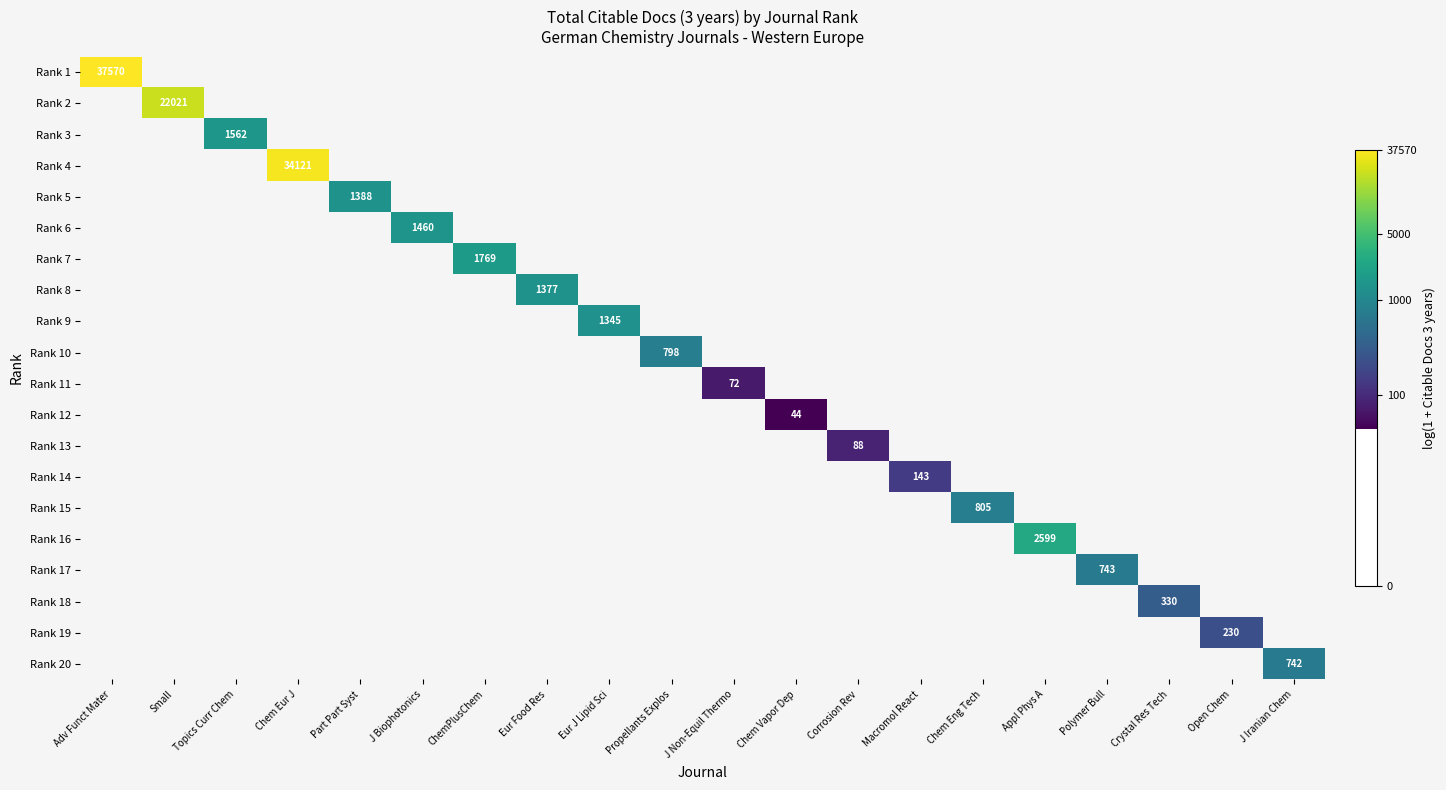

Is the value of Rank 19 at Topics Curr Chem greater than the value of Rank 9 at Polymer Bull?

No